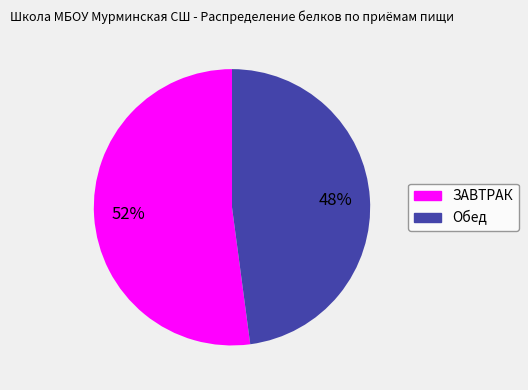

What percentage is the Обед slice, to the nearest percent?

48%